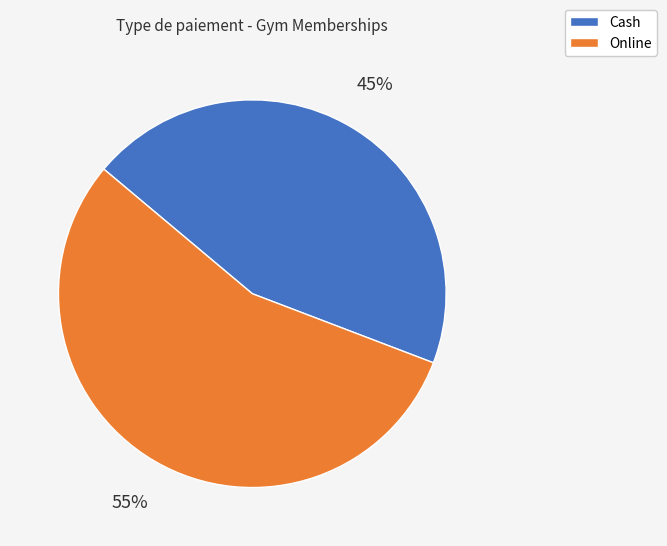

To the nearest percent, what is the combined percentage of Online and Cash?

100%